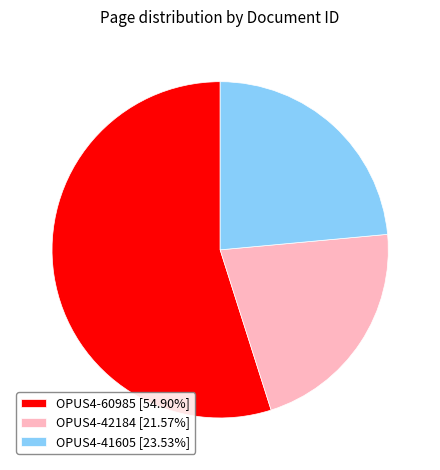

Is it true that OPUS4-60985 is 55% of the pie?

True